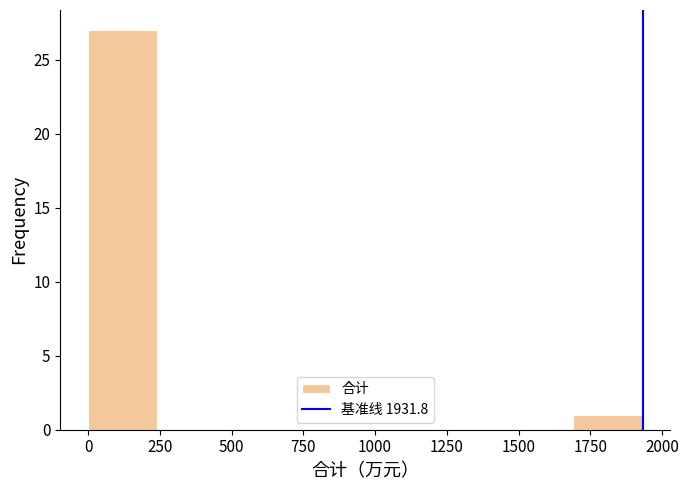

Reading left to right, list every bar in this chart as the range it spans on the x-axis followed by its height. Neither the bar edges nor the heights are printed on the chart, so give them approximately, as read against the axes.

0 to 250: 27
250 to 500: 0
500 to 700: 0
700 to 950: 0
950 to 1200: 0
1200 to 1450: 0
1450 to 1700: 0
1700 to 1950: 1